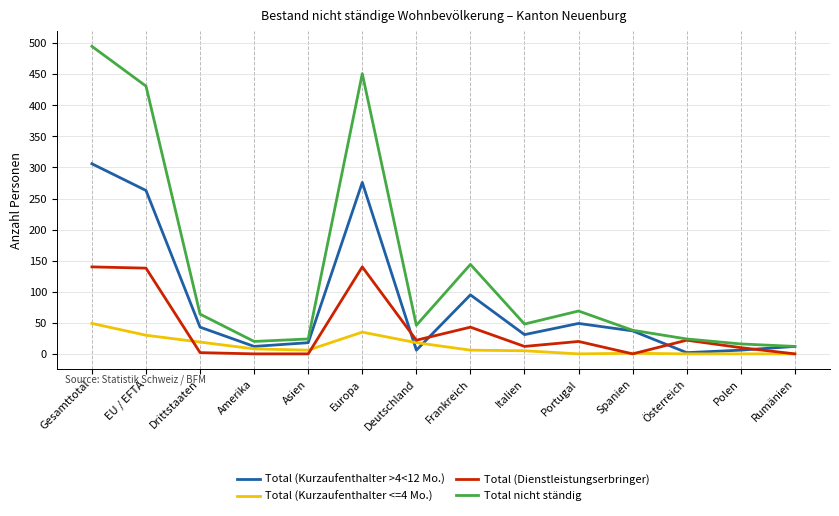

True or false: Total (Kurzaufenthalter <=4 Mo.) has more than 1 interior local peaks.

True